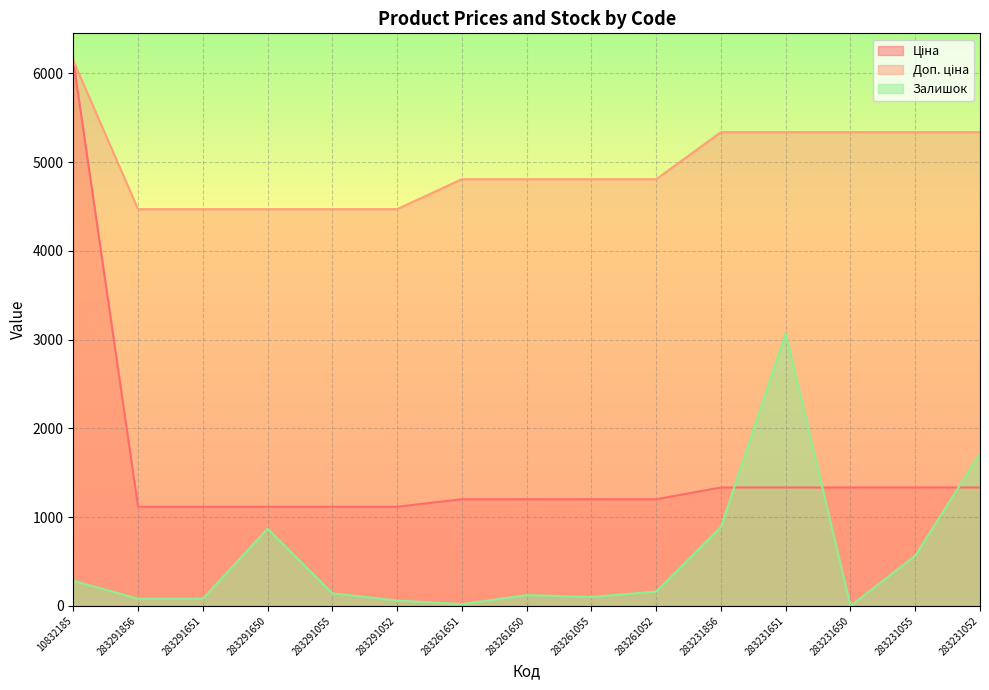

How many lines are shown in the chart?

3